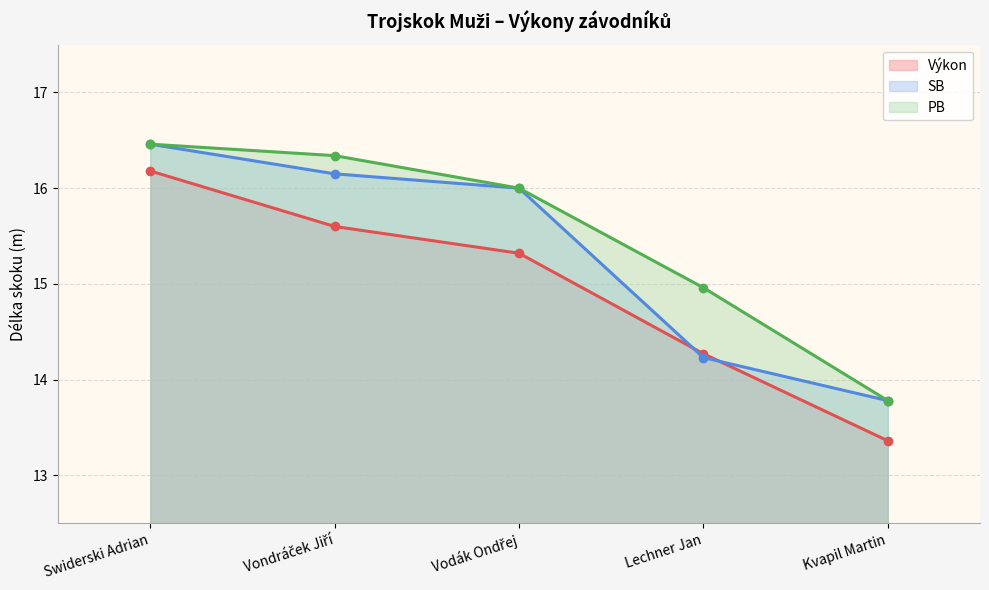

What is the lowest value of the Výkon series?

13.4